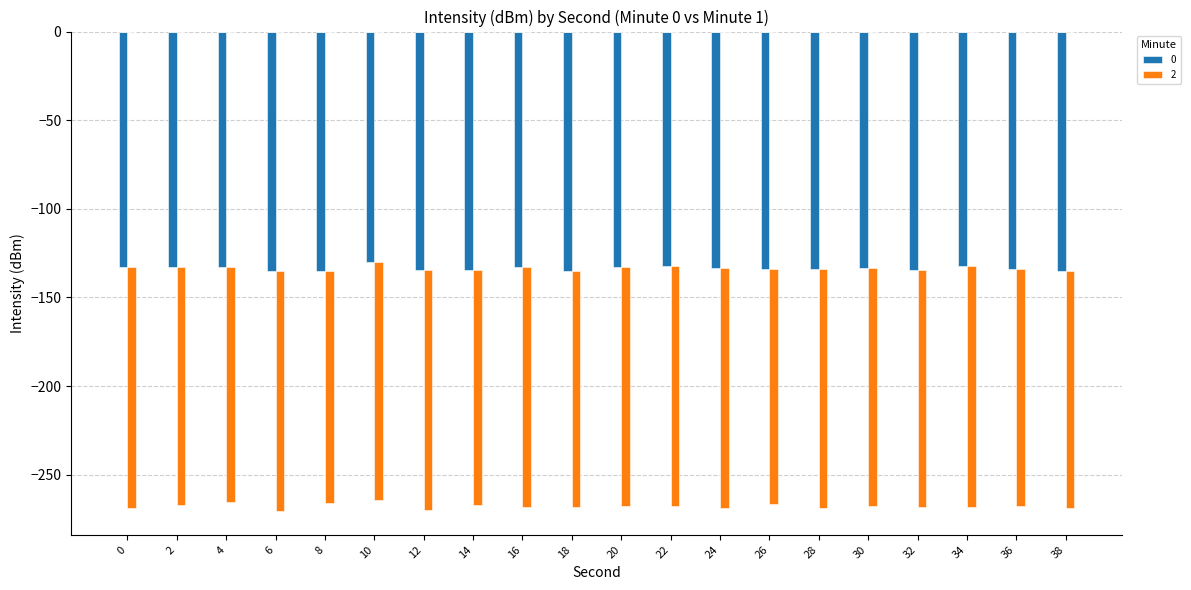

Is the value of 2 at 22 greater than the value of 0 at 22?

No